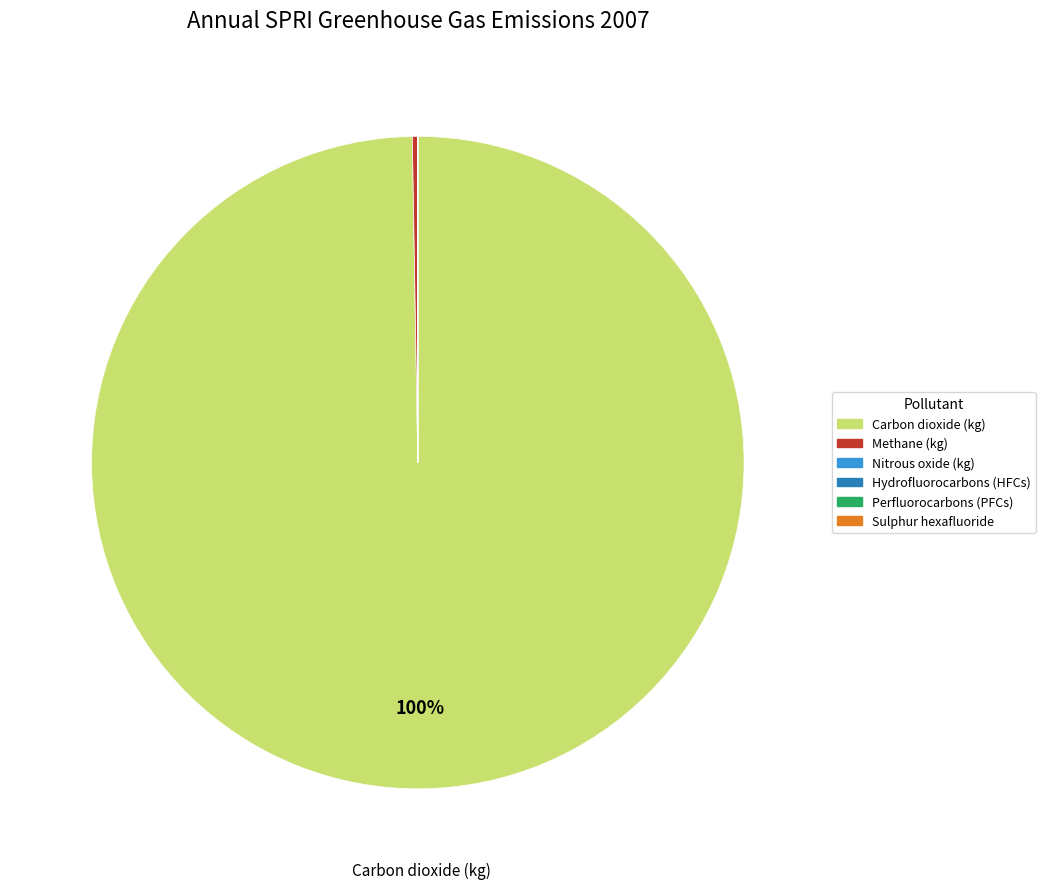

To the nearest percent, what is the difference between the largest and smallest slice percentages?

100%